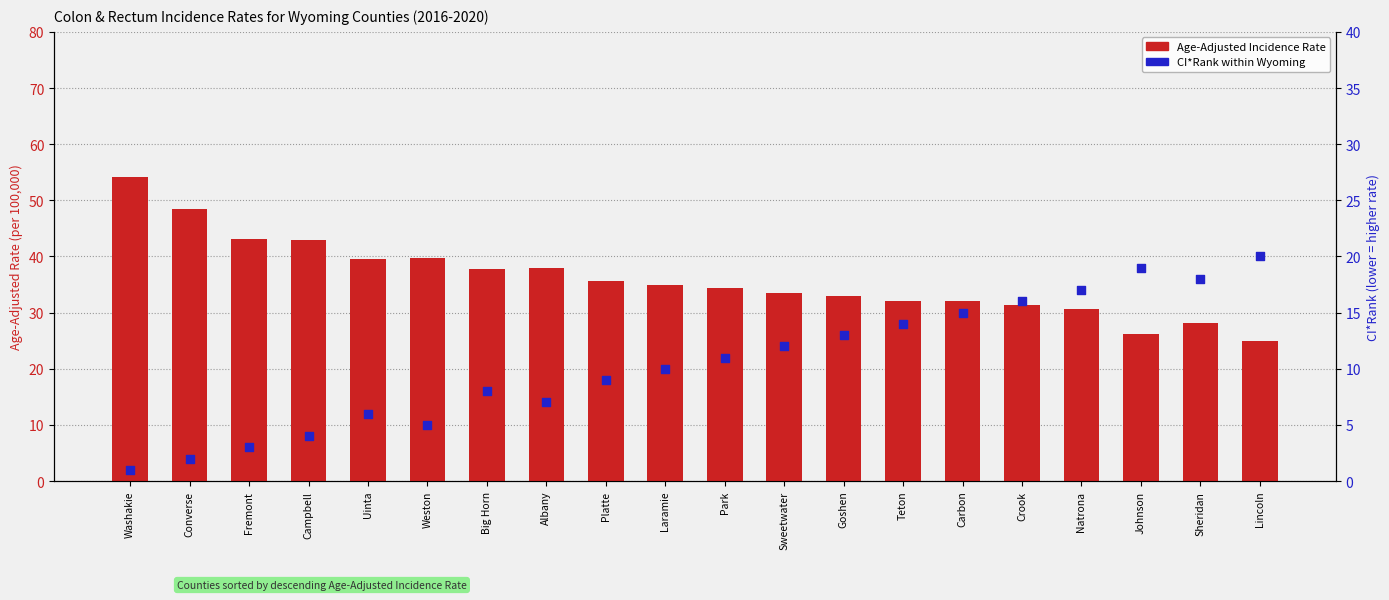

What is the total value across all series at Goshen?

45.9